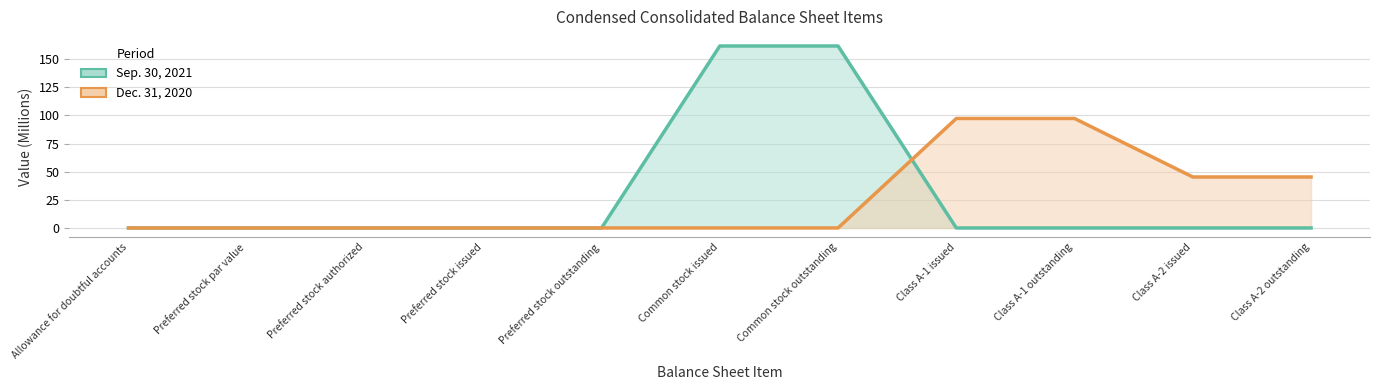

The Sep. 30, 2021 series shows 0.0 at Class A-2 issued. True or false?

True